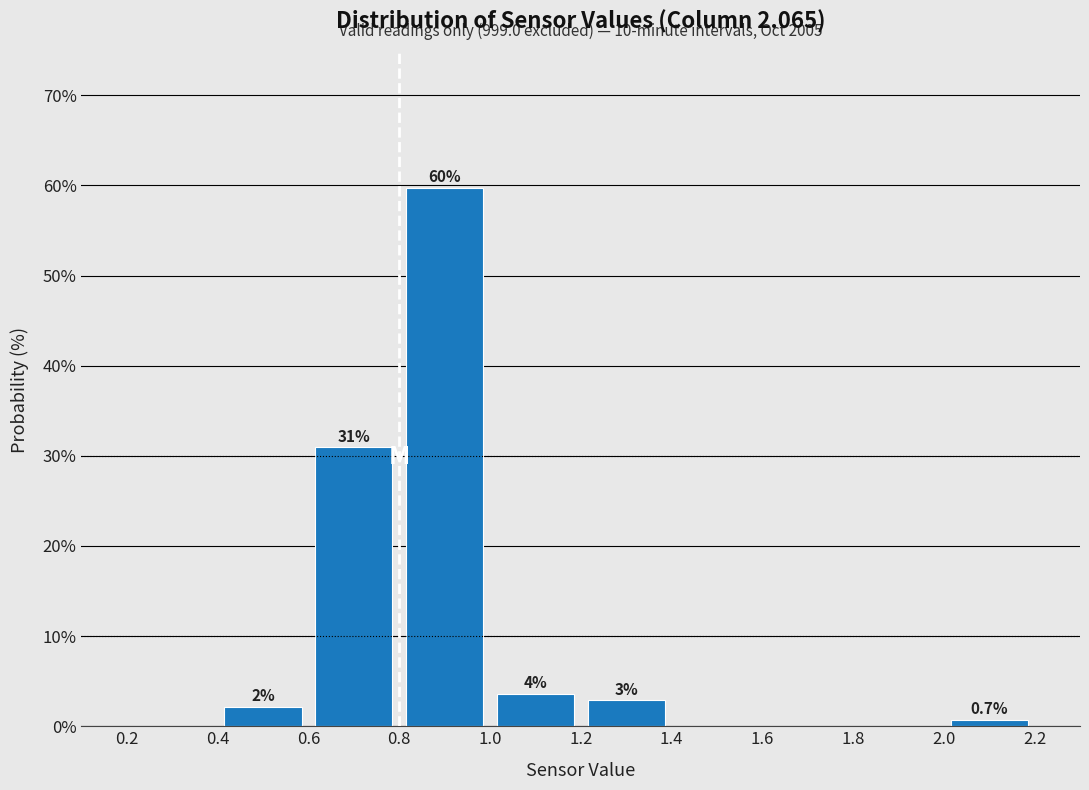

Over which range of the x-axis is the bar tallest?

0.8 to 1.0